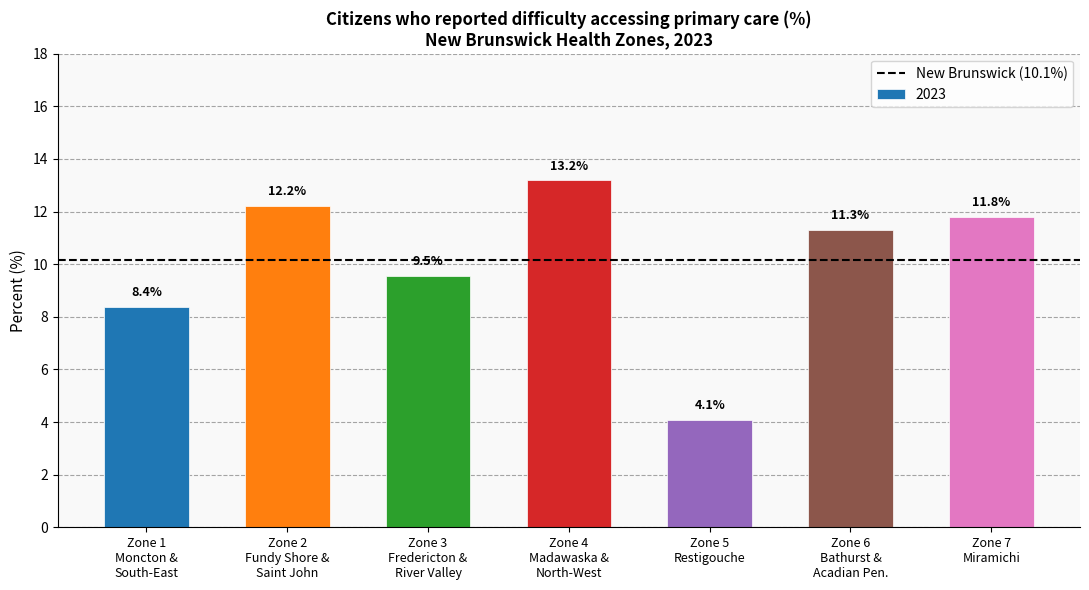

How many distinct data groups are displayed?

1